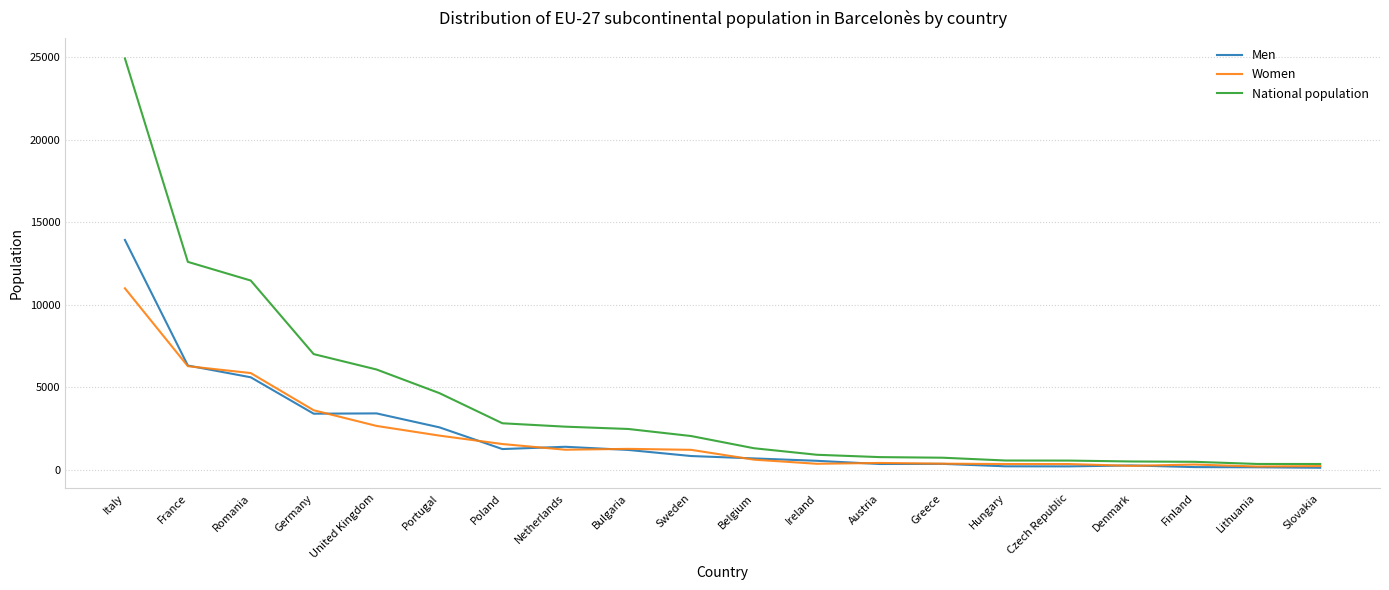

Which category has the highest value across all series?

Italy